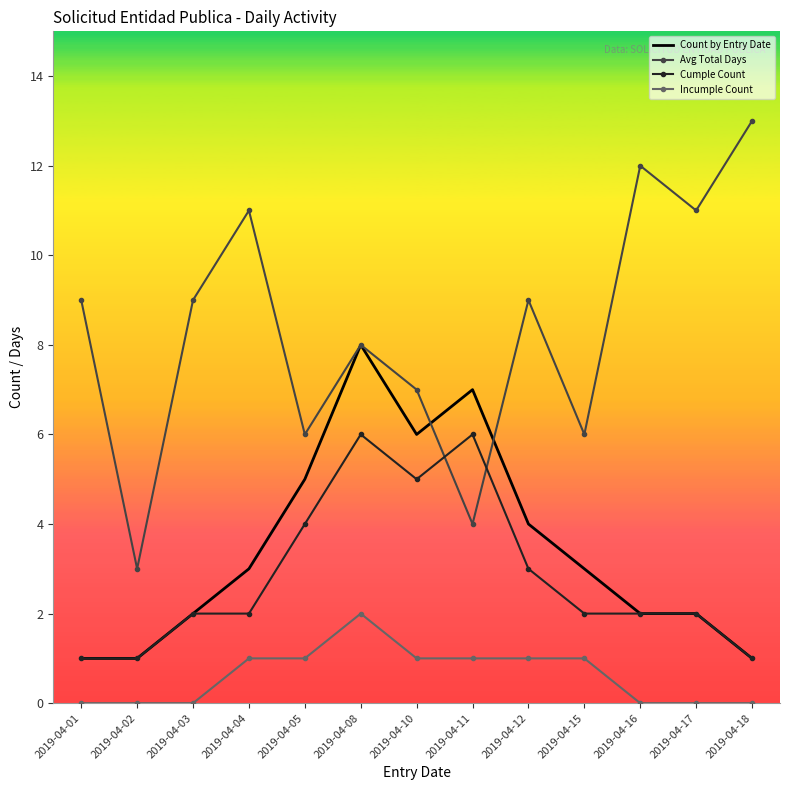

How many Count by Entry Date values are between 2 and 5?

7